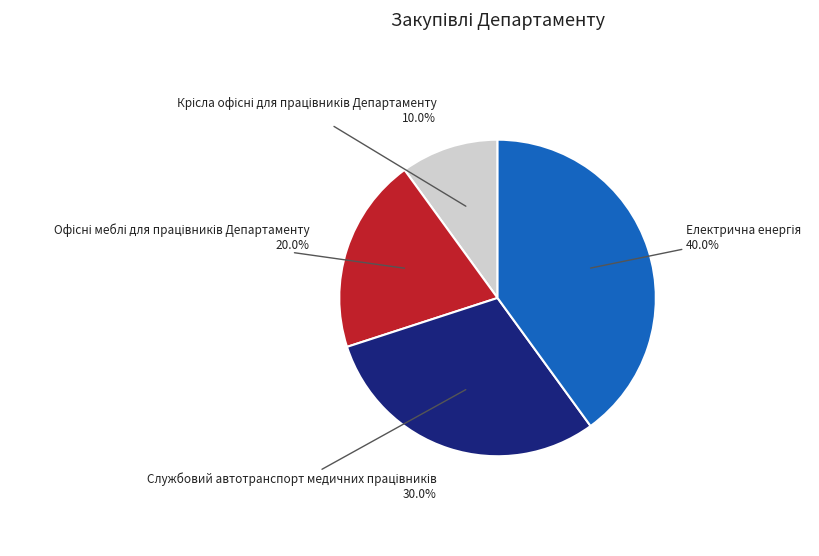

Is there a majority slice in this chart?

No